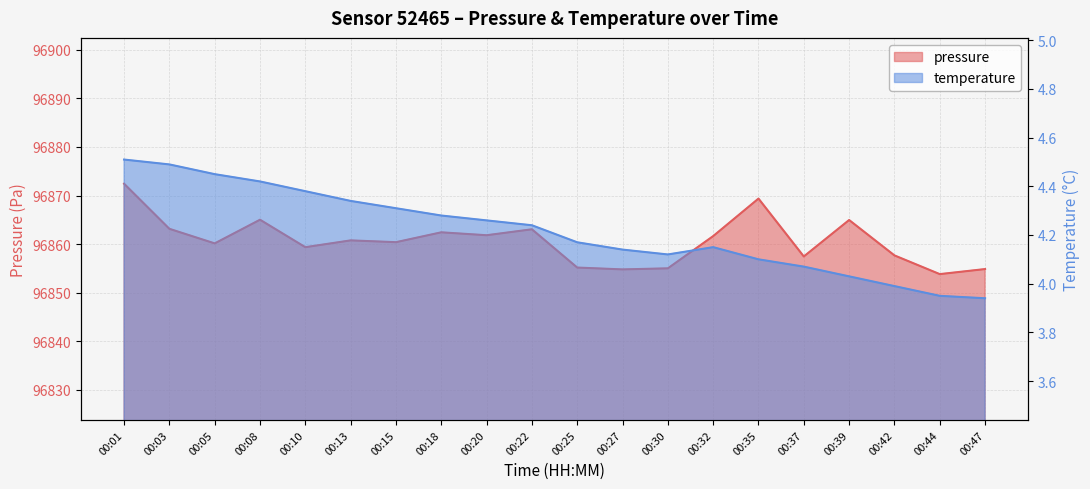

Reading left to right, what are all the values shown in this chart?

pressure: 00:01=96872.4	00:03=96863.2	00:05=96860.2	00:08=96865.0	00:10=96859.4	00:13=96860.8	00:15=96860.4	00:18=96862.4	00:20=96861.8	00:22=96863.1	00:25=96855.2	00:27=96854.8	00:30=96855.0	00:32=96861.7	00:35=96869.4	00:37=96857.5	00:39=96865.0	00:42=96857.7	00:44=96853.8	00:47=96854.9
temperature: 00:01=4.5	00:03=4.5	00:05=4.5	00:08=4.4	00:10=4.4	00:13=4.3	00:15=4.3	00:18=4.3	00:20=4.3	00:22=4.2	00:25=4.2	00:27=4.1	00:30=4.1	00:32=4.2	00:35=4.1	00:37=4.1	00:39=4.0	00:42=4.0	00:44=4.0	00:47=3.9